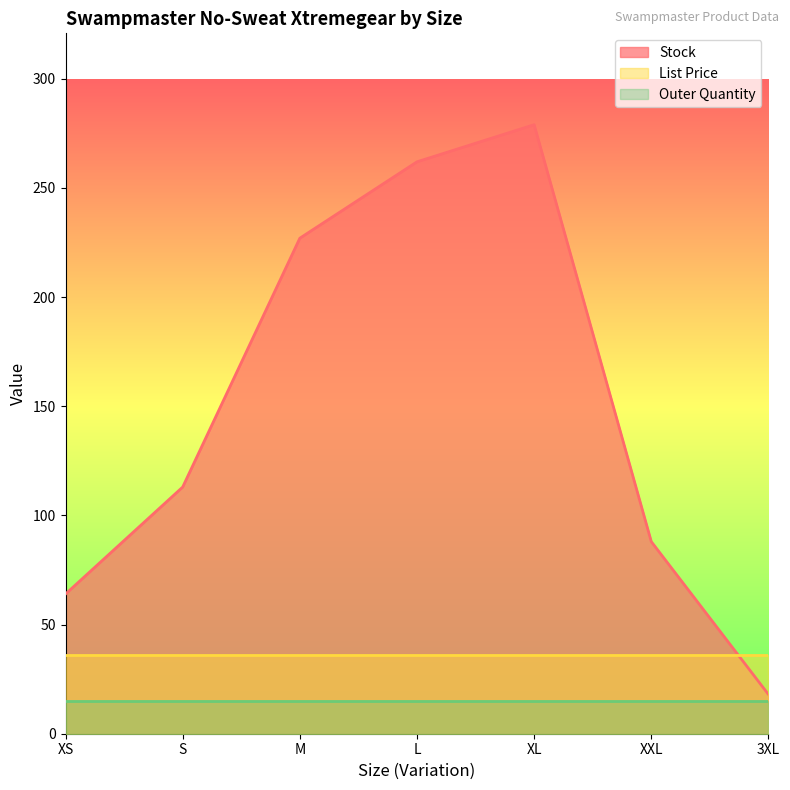

What are all the series names shown in the legend?

Stock, List Price, Outer Quantity